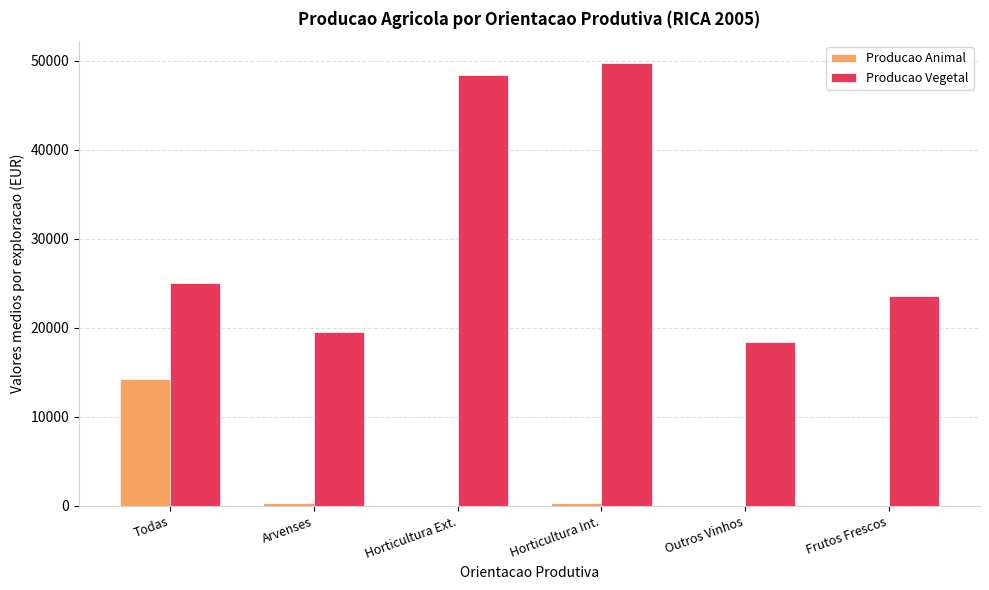

What is the approximate value of Producao Vegetal at Horticultura Int.?

49694.0